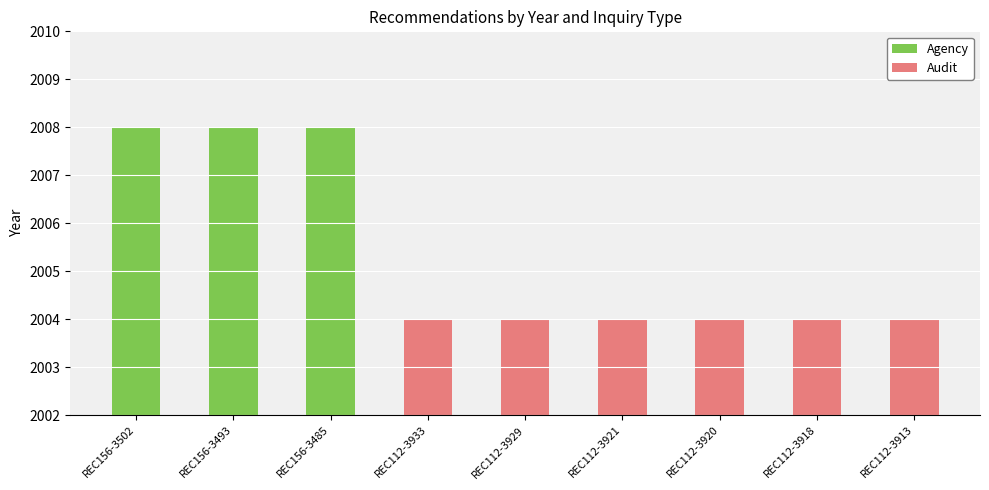

What is the label of the 3rd bar from the right?

REC112-3920